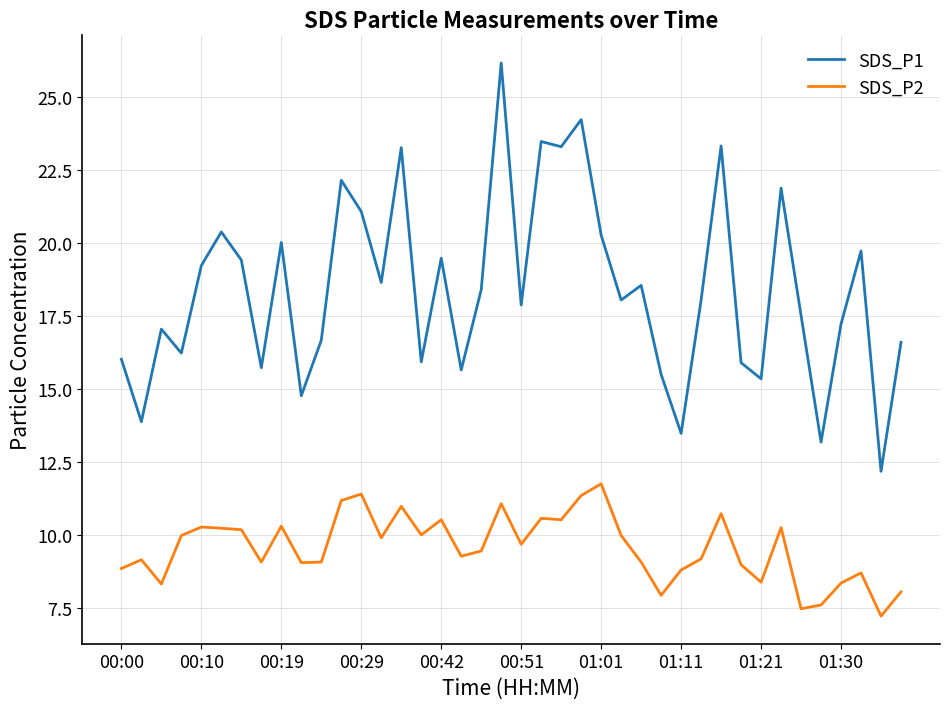

What is the minimum value for SDS_P1?

12.2